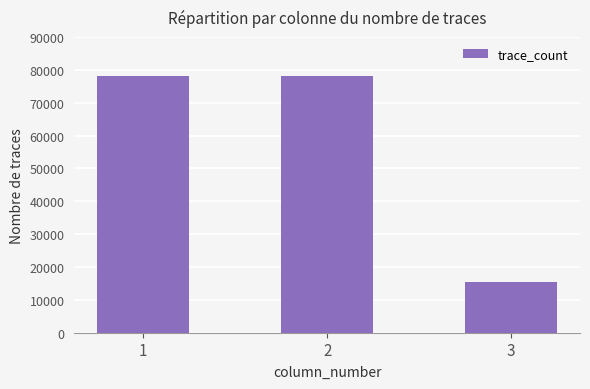

Reading right to left, transcribe all the data shown in this chart.

15574	78000	78000